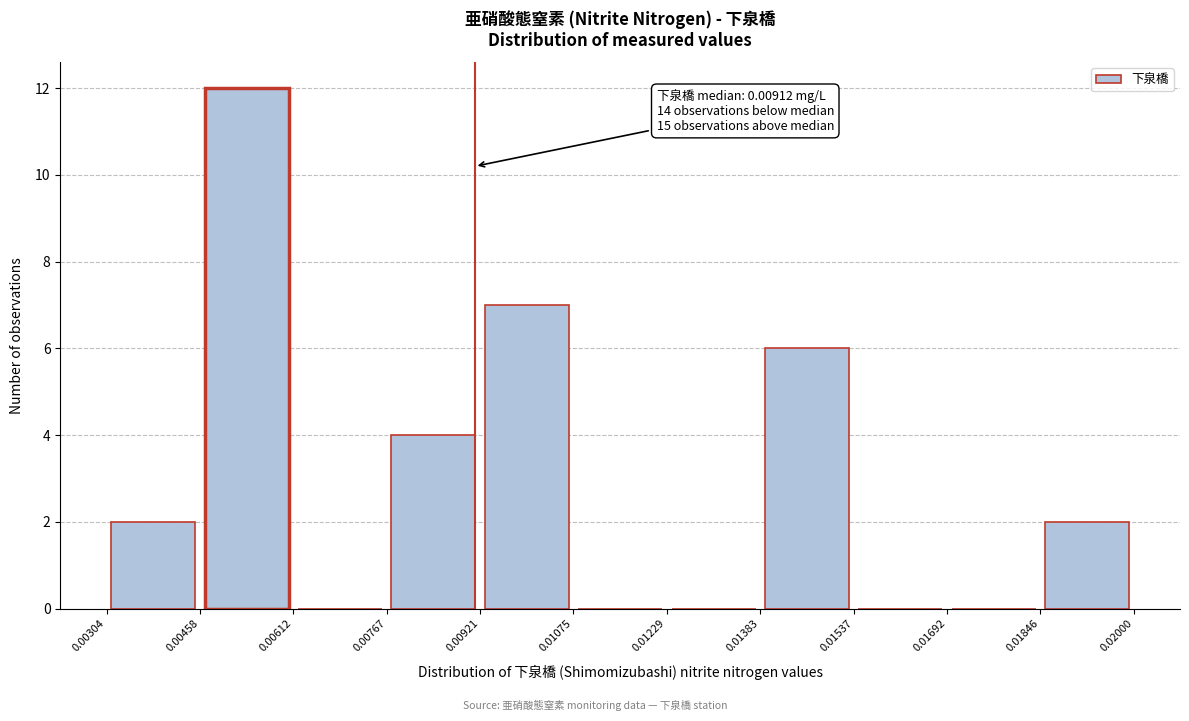

Over which range of the x-axis is the bar tallest?

0.00458 to 0.00612